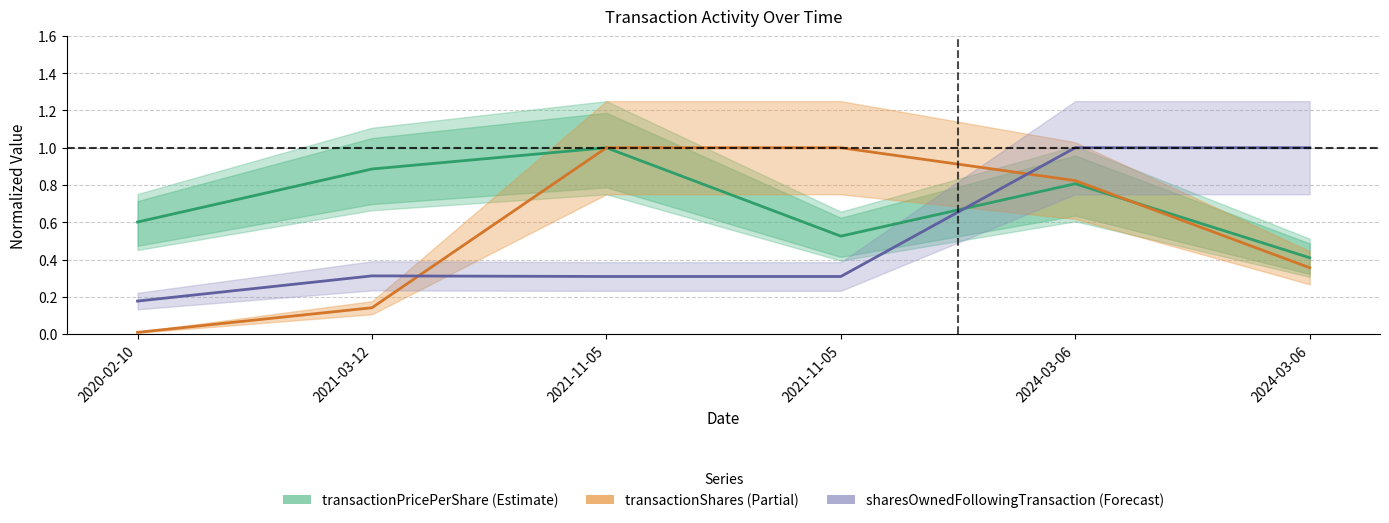

Reading left to right, what are all the values shown in this chart?

transactionPricePerShare: 0.6	0.9	1.0	0.5	0.8	0.4
transactionShares: 0.0	0.1	1.0	1.0	0.8	0.4
sharesOwnedFollowingTransaction: 0.2	0.3	0.3	0.3	1.0	1.0